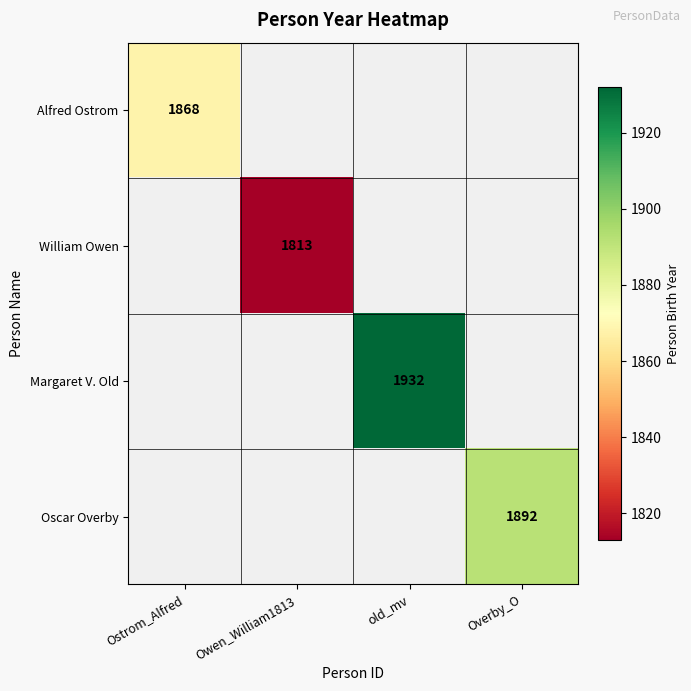

The value of Oscar Overby at Overby_O is 1892. True or false?

True